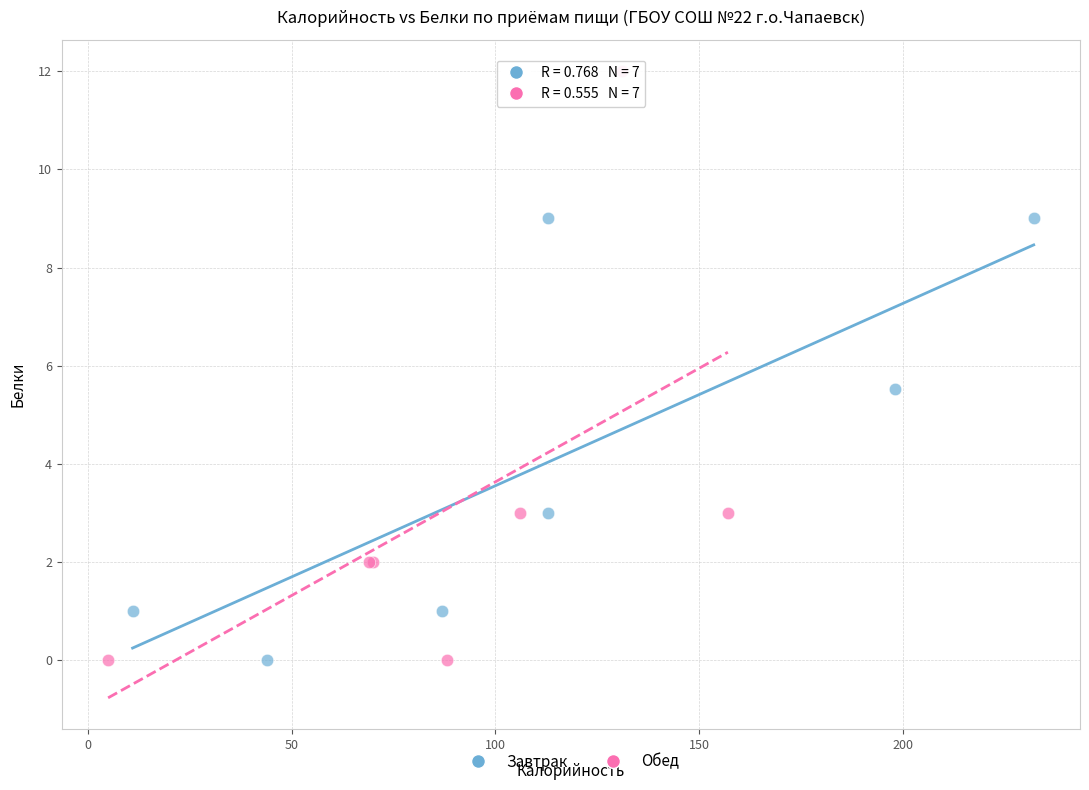

Which series has the widest spread of Y values?

Обед